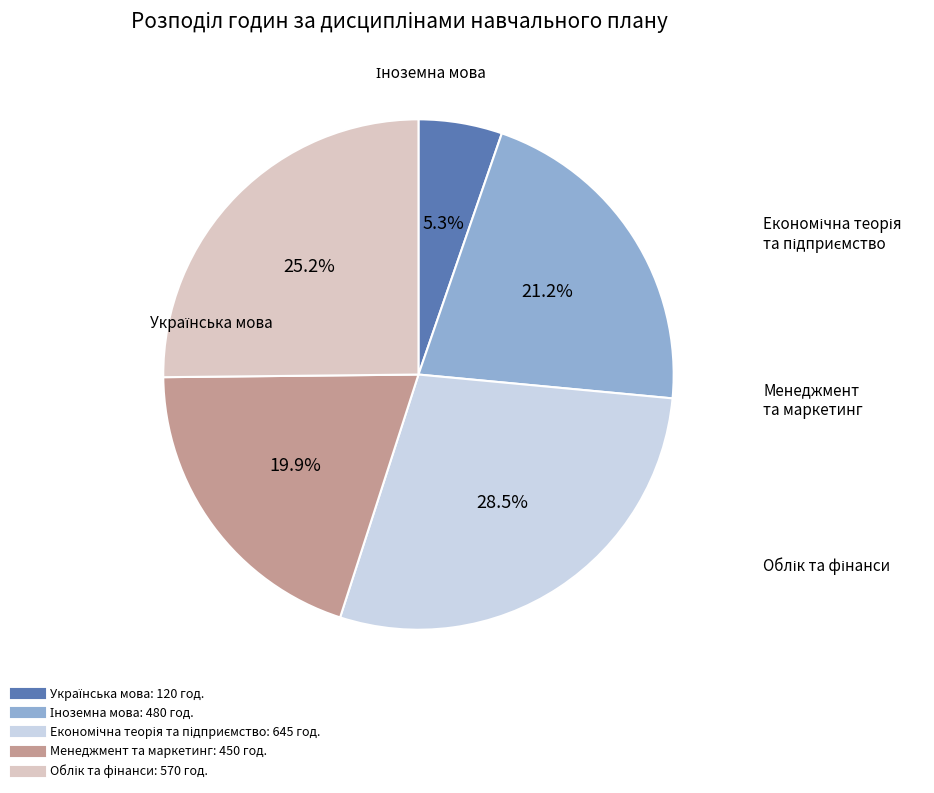

Is there a majority slice in this chart?

No